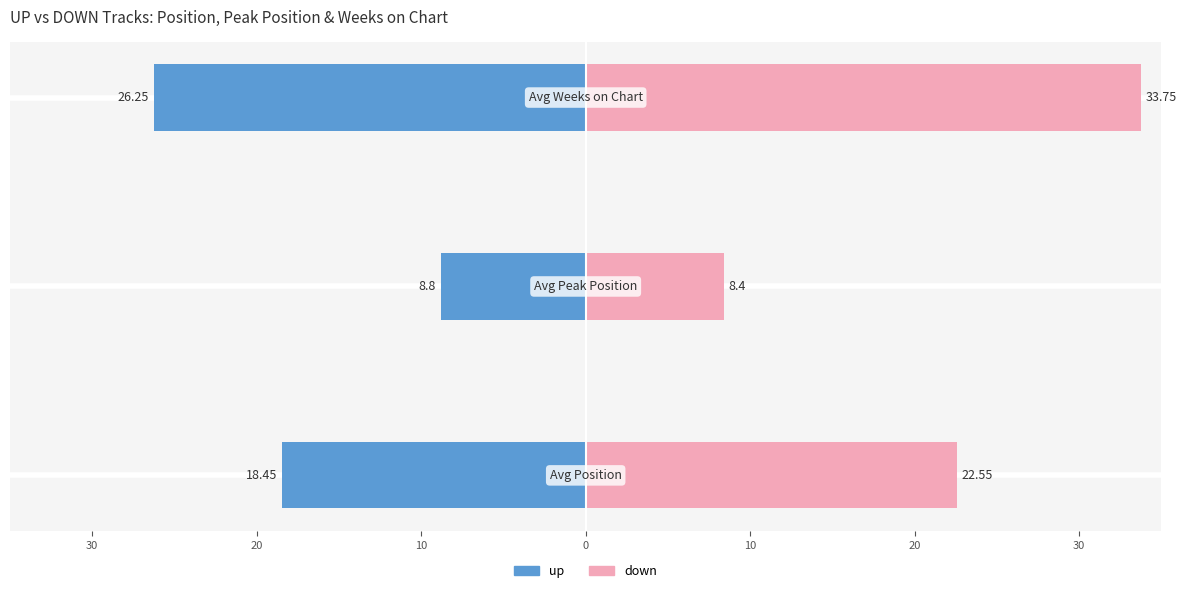

What is the greatest value displayed?

33.8